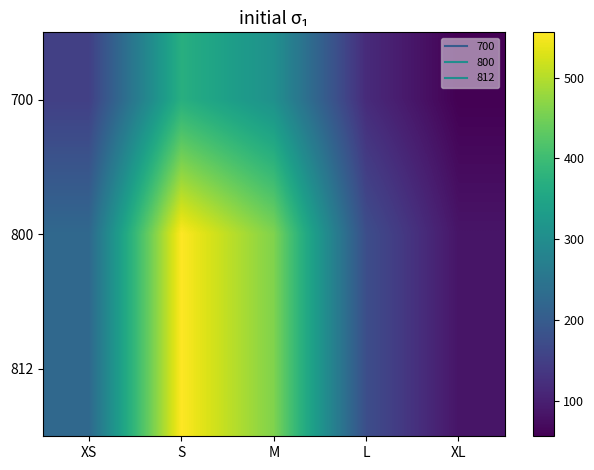

Rank the series by their maximum value, from highest to lowest.

800, 812, 700